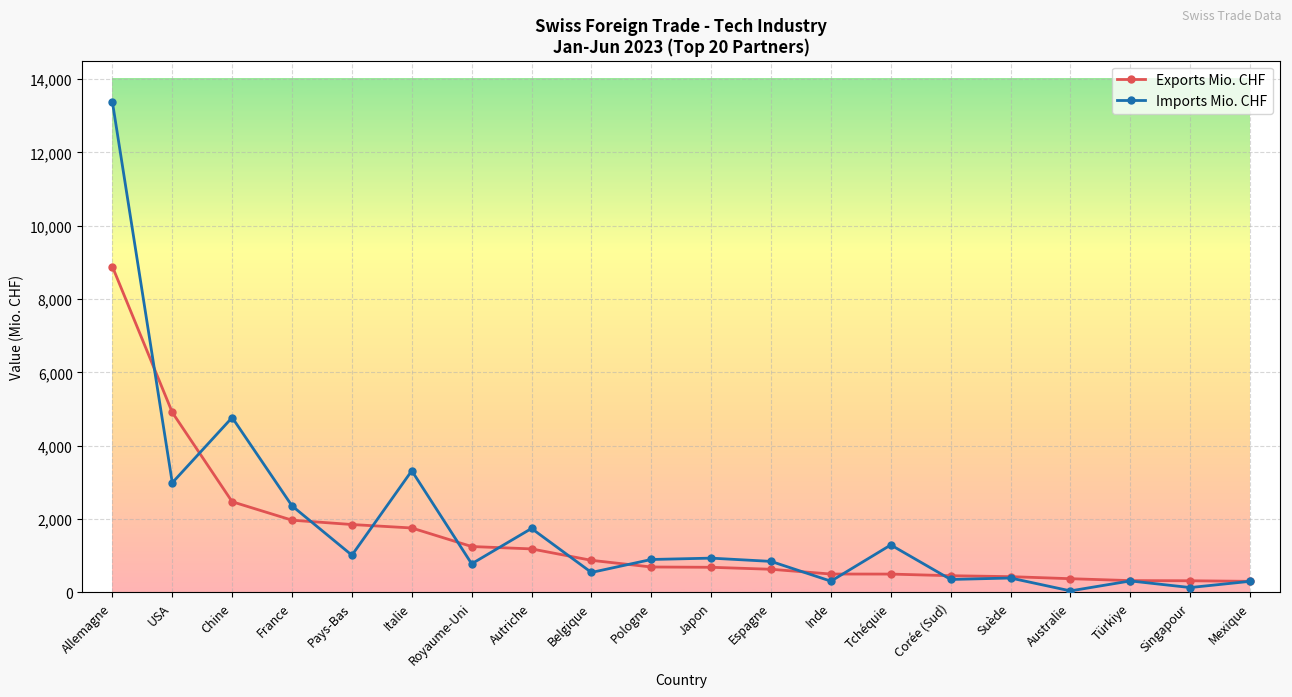

At which category is the sum across all series the highest?

Allemagne